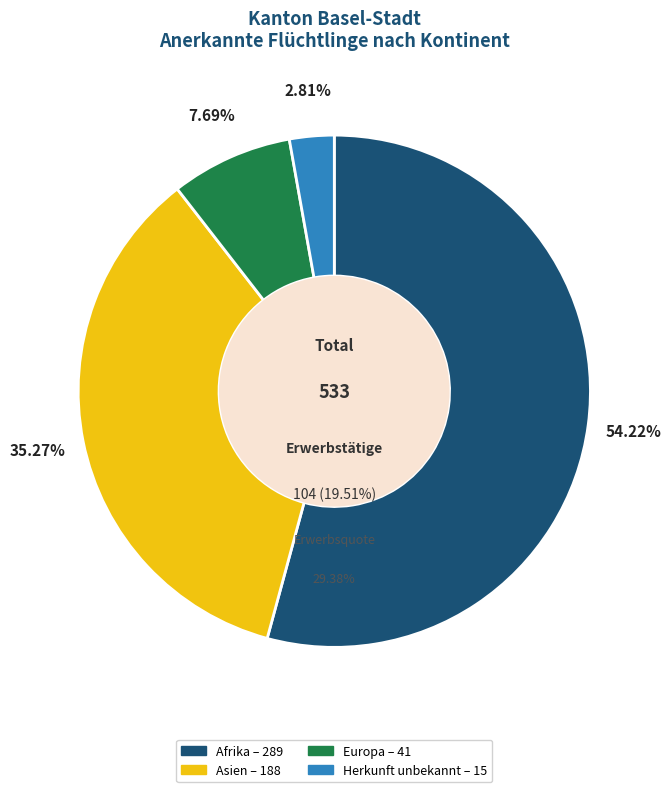

How many slices are in this pie chart?

4